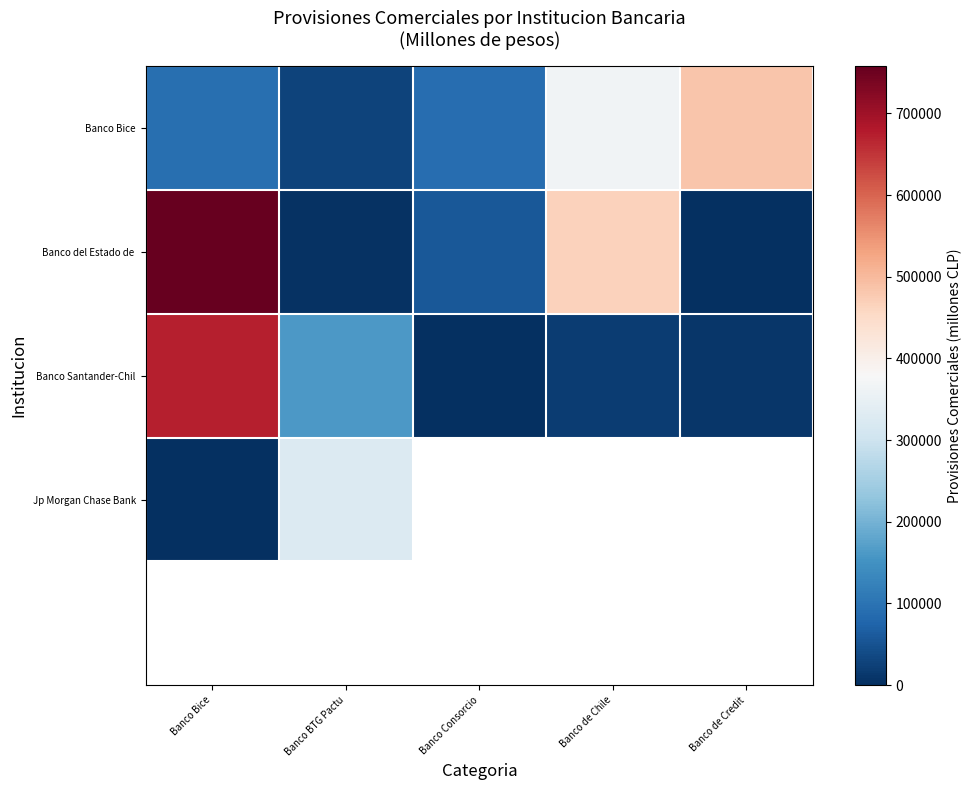

Where is Banco Bice nearest to the value 255732?

Banco de Chile